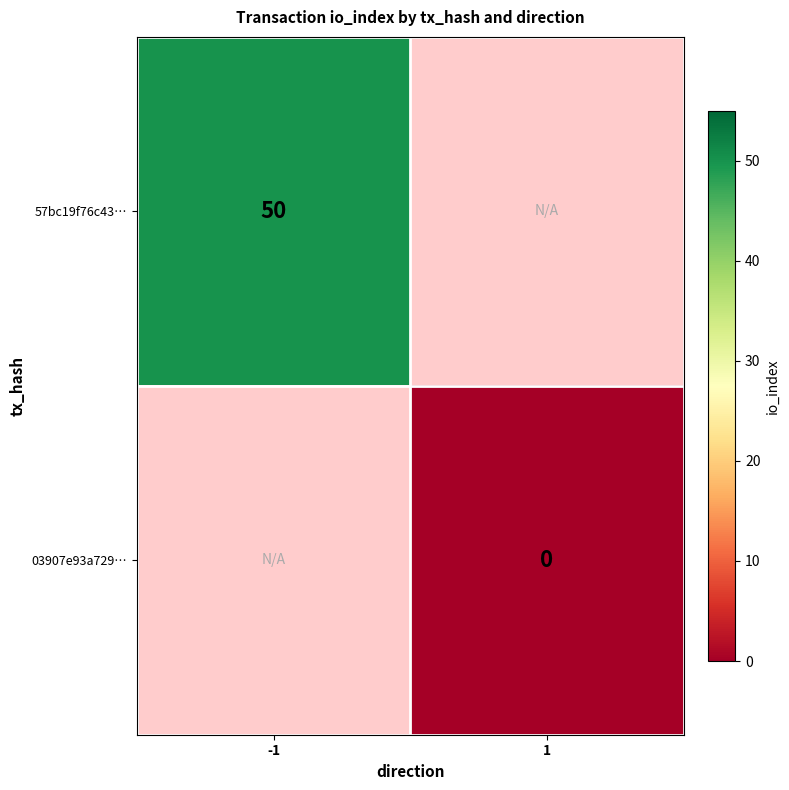

The value of 57bc19f76c43… at -1 is 50. True or false?

True